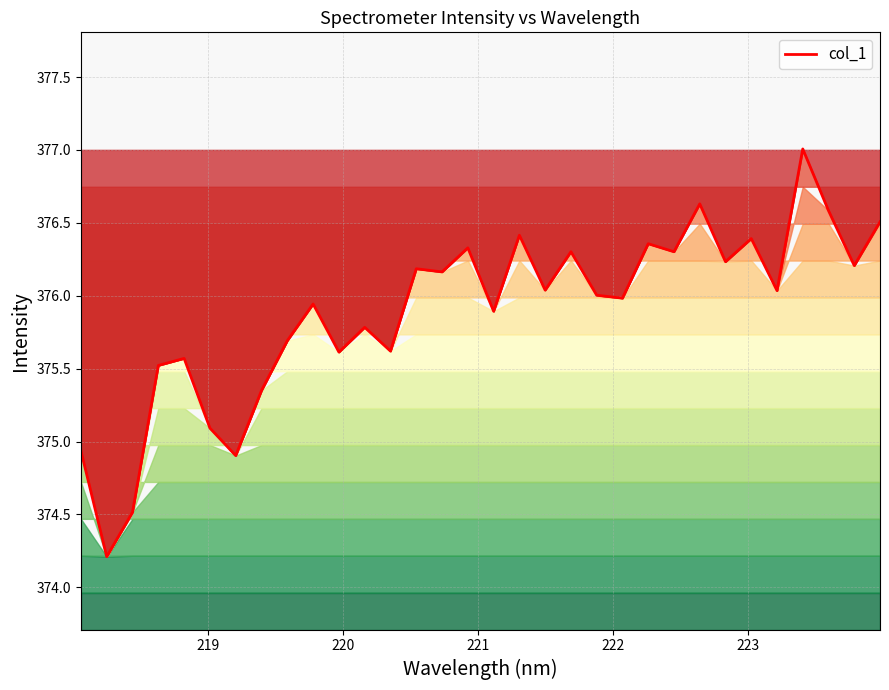

What is the minimum value shown in the chart?

374.2